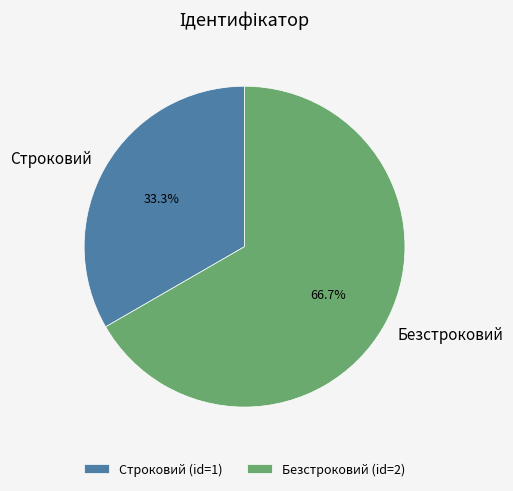

Which slice is the smallest?

Строковий